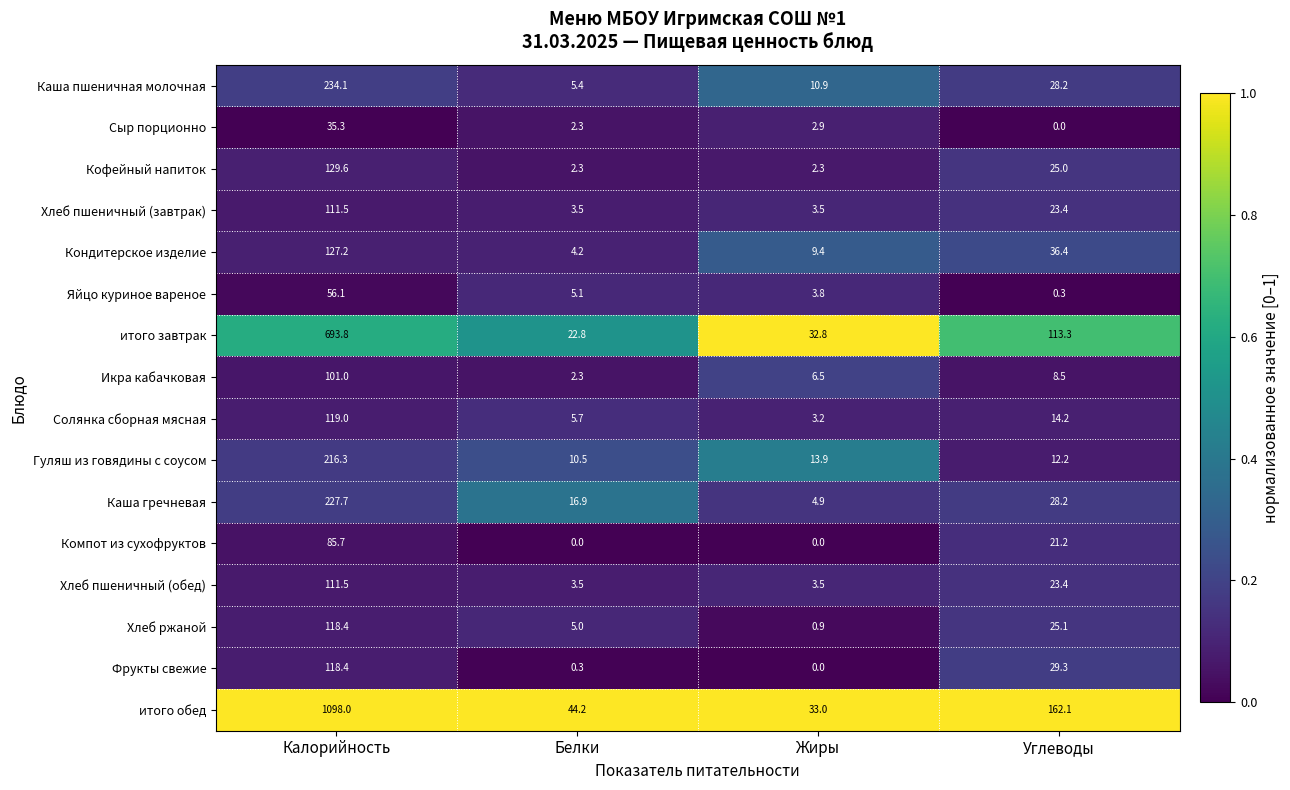

Is it true that Хлеб пшеничный (завтрак) equals 5.3 at Белки?

False